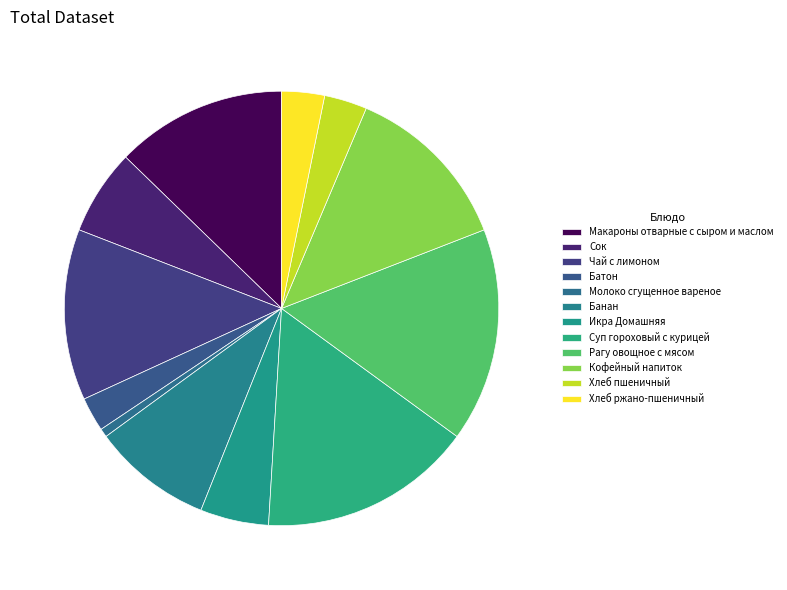

Is there a majority slice in this chart?

No